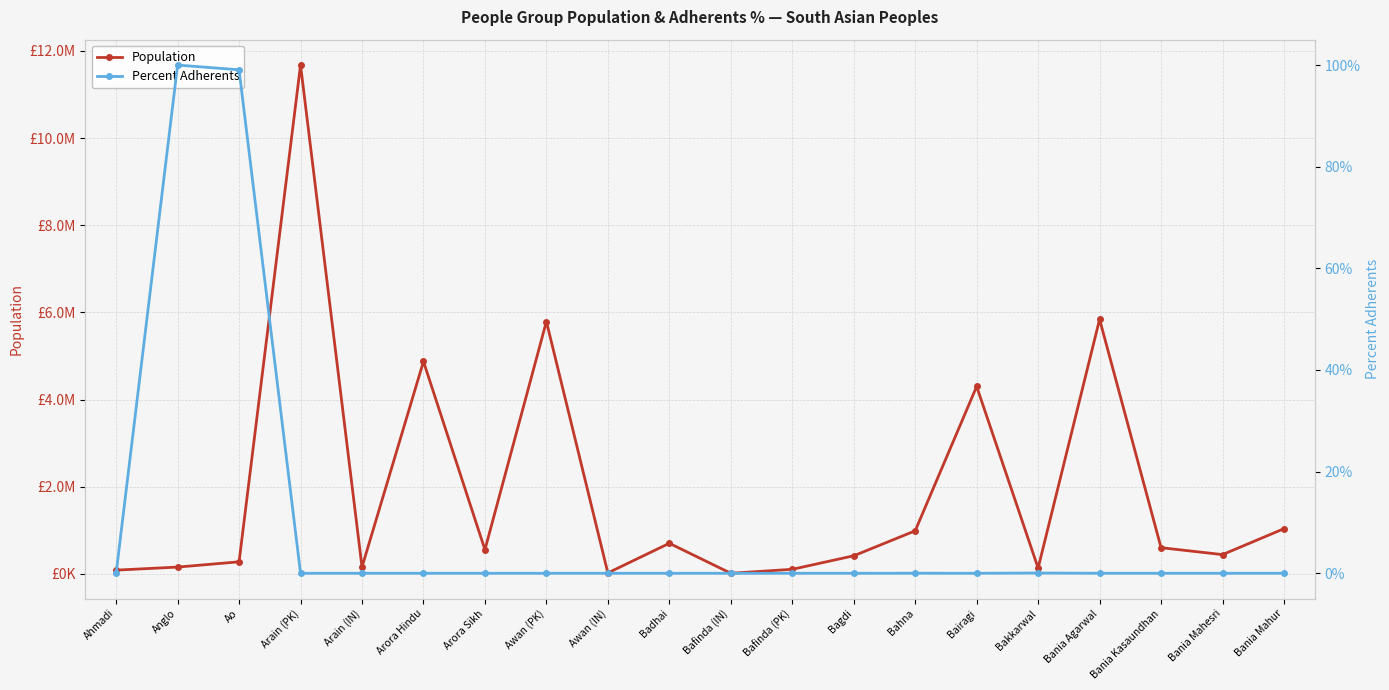

What is the difference between the Population values at Ahmadi and Bahna?

902000.0